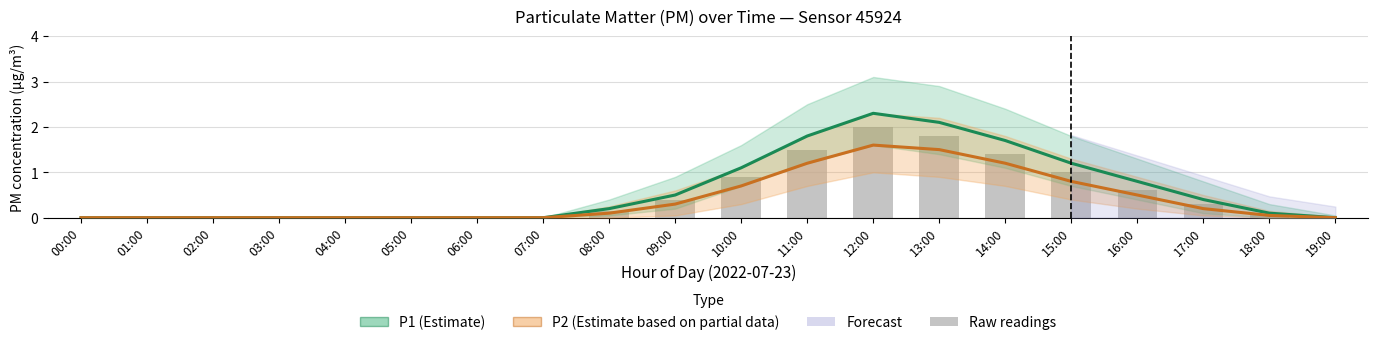

What is the total value across all series at 15:00?

3.0